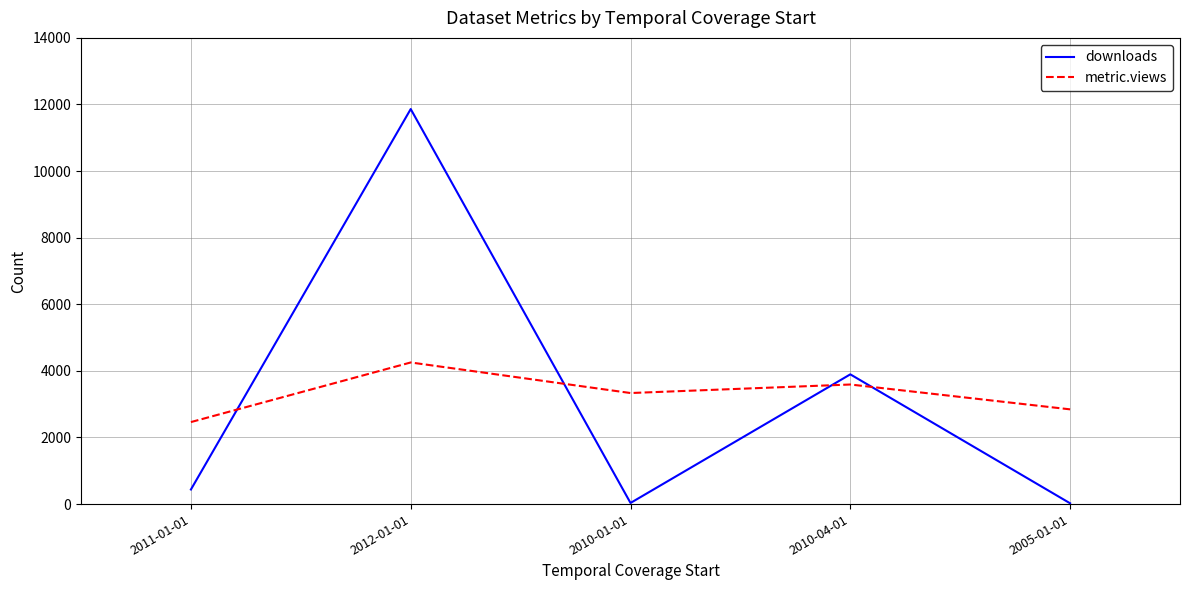

True or false: metric.views and downloads intersect in this chart.

True